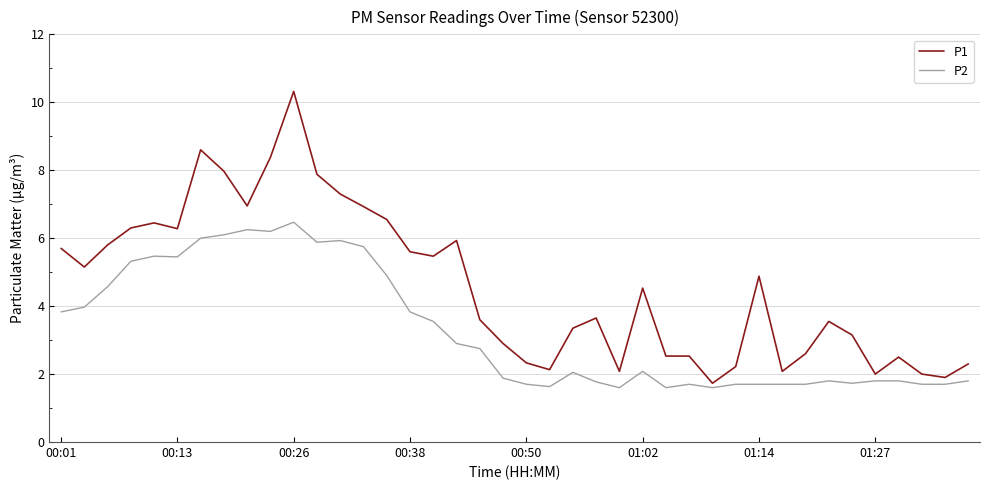

Does the chart have visible grid lines?

Yes